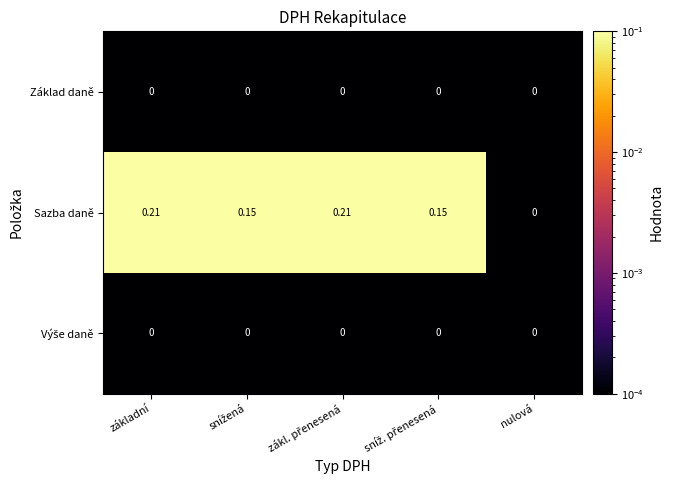

Which series has the widest spread of values?

Sazba daně